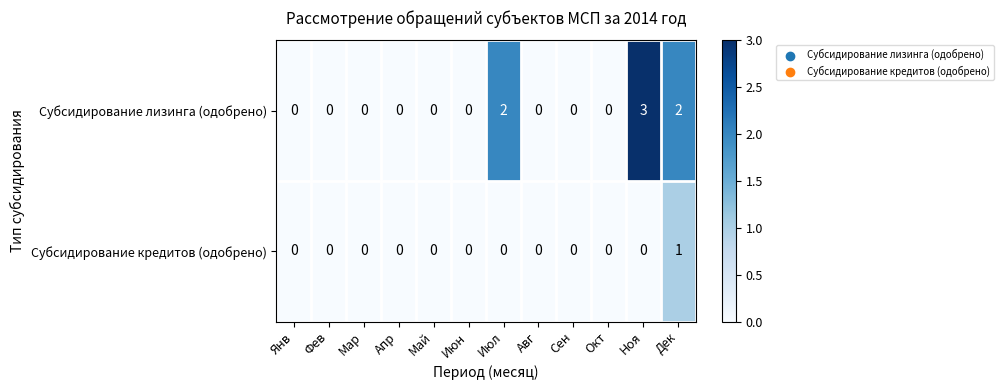

Which series has the largest total across all categories?

Субсидирование лизинга (одобрено)